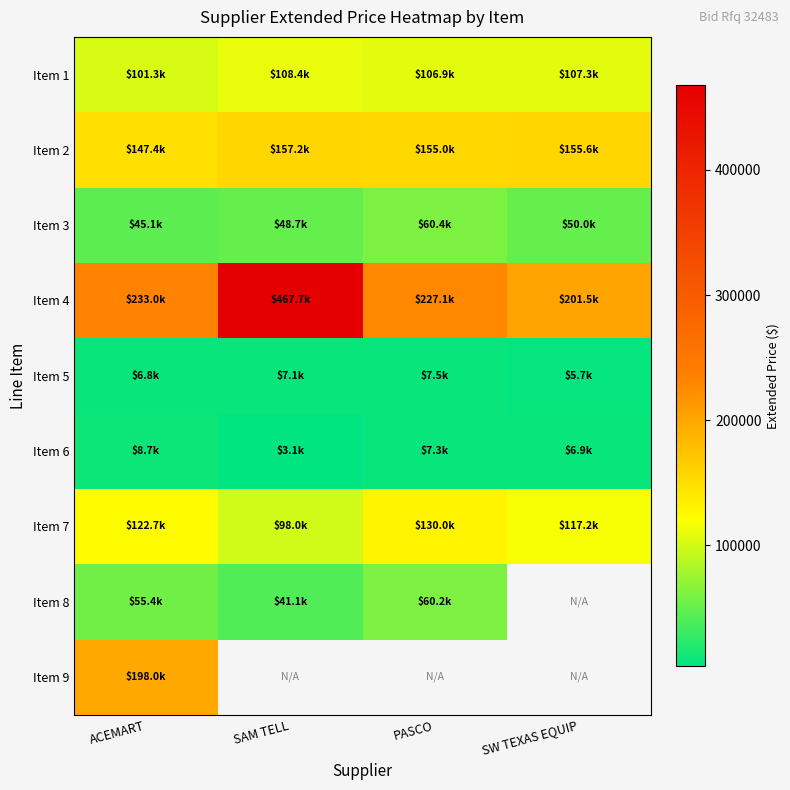

Is the value of Item 6 at PASCO greater than the value of Item 1 at PASCO?

No